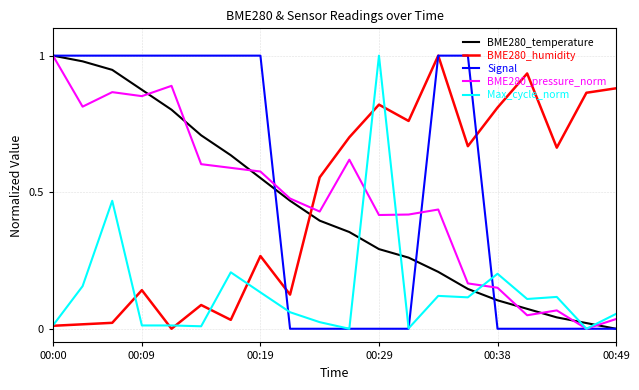

After their last crossing, which series has the higher values: BME280_humidity or BME280_pressure_norm?

BME280_humidity